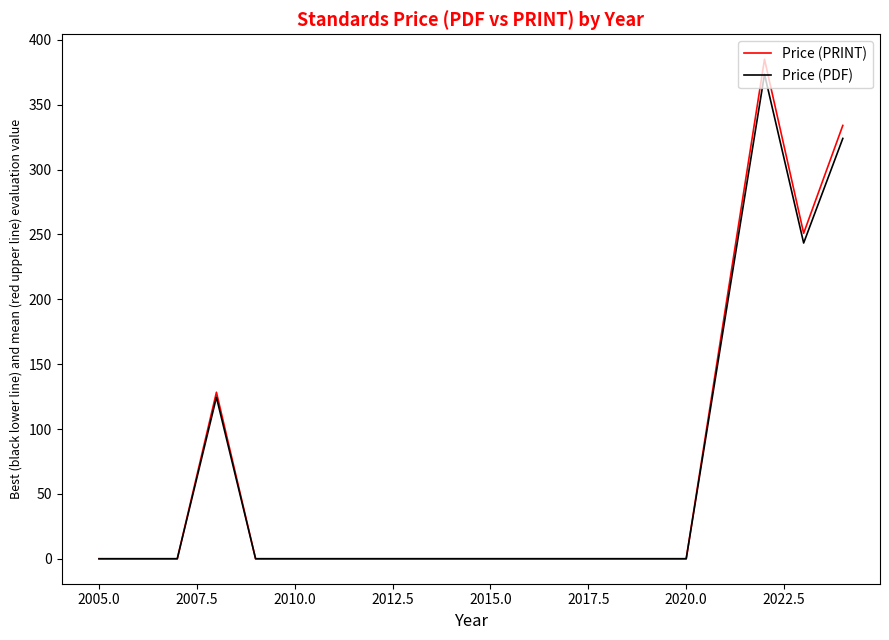

Which series has the largest range (max minus min)?

Price (PRINT)